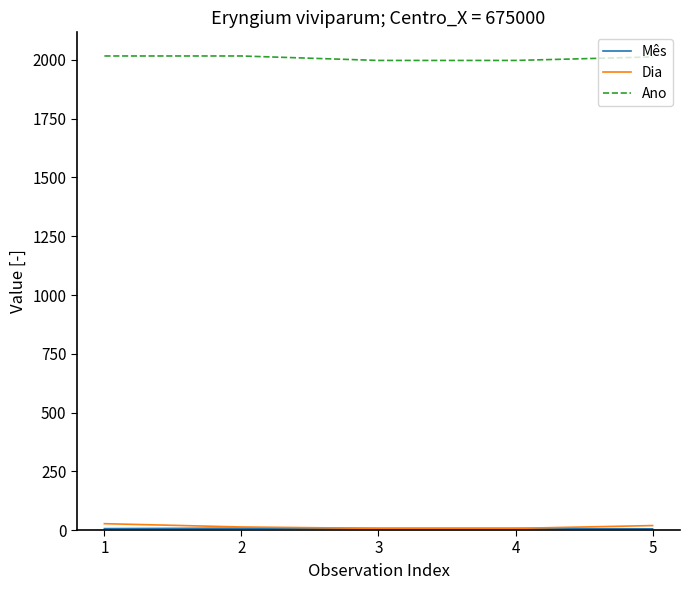

What is the greatest value displayed?

2017